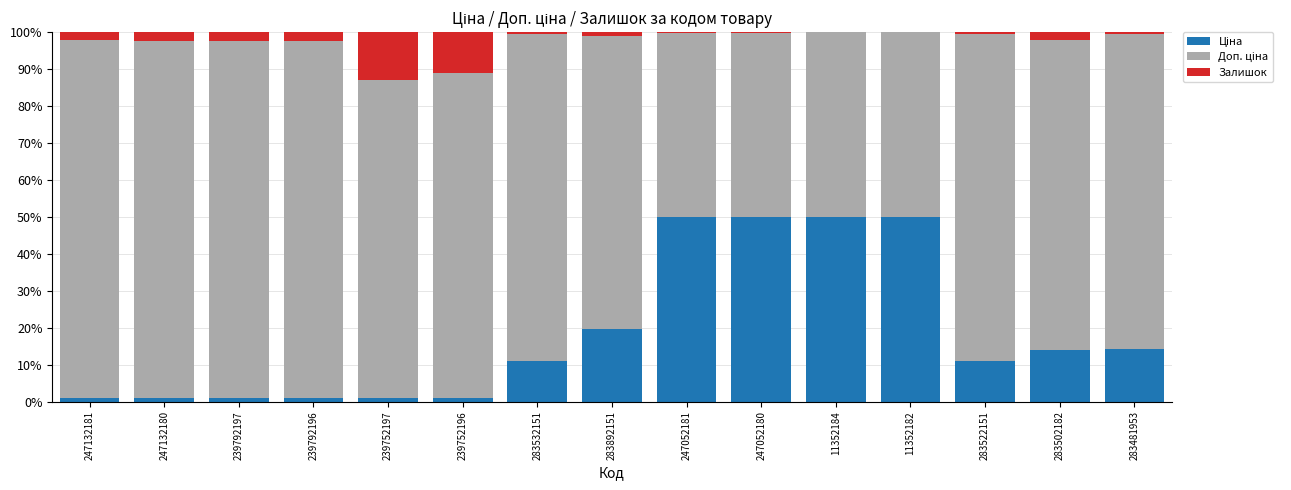

What is the total value across all series at 283502182?

100.0